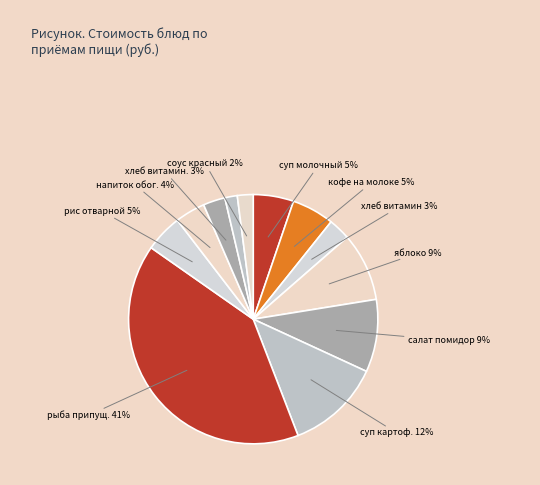

How many slices are in this pie chart?

12